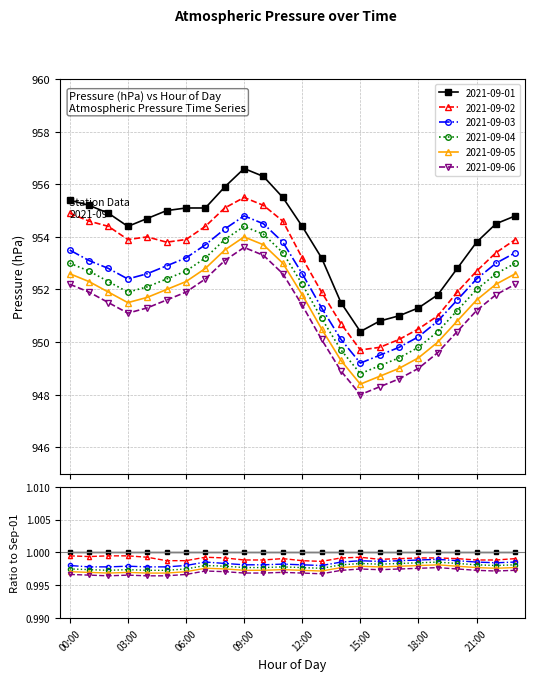

Where is the first local maximum for 2021-09-06?

09:00